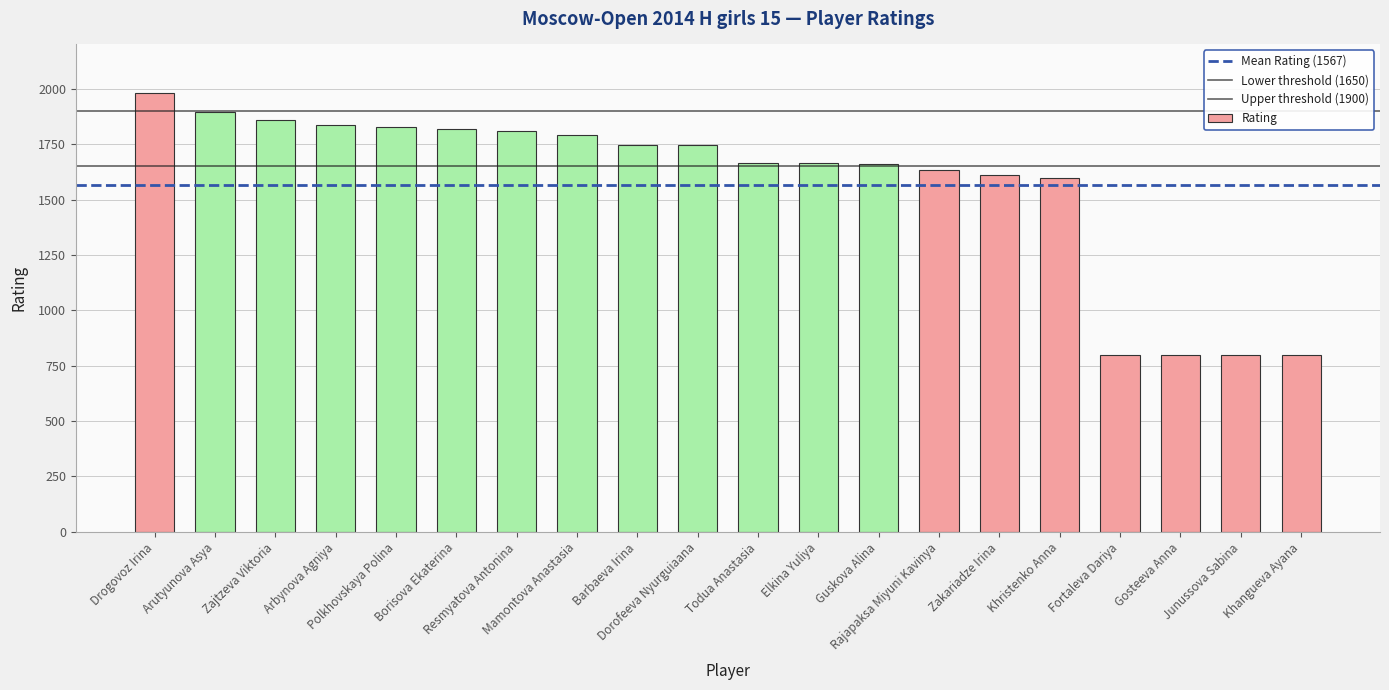

Between Gosteeva Anna and Arutyunova Asya, which is larger?

Arutyunova Asya